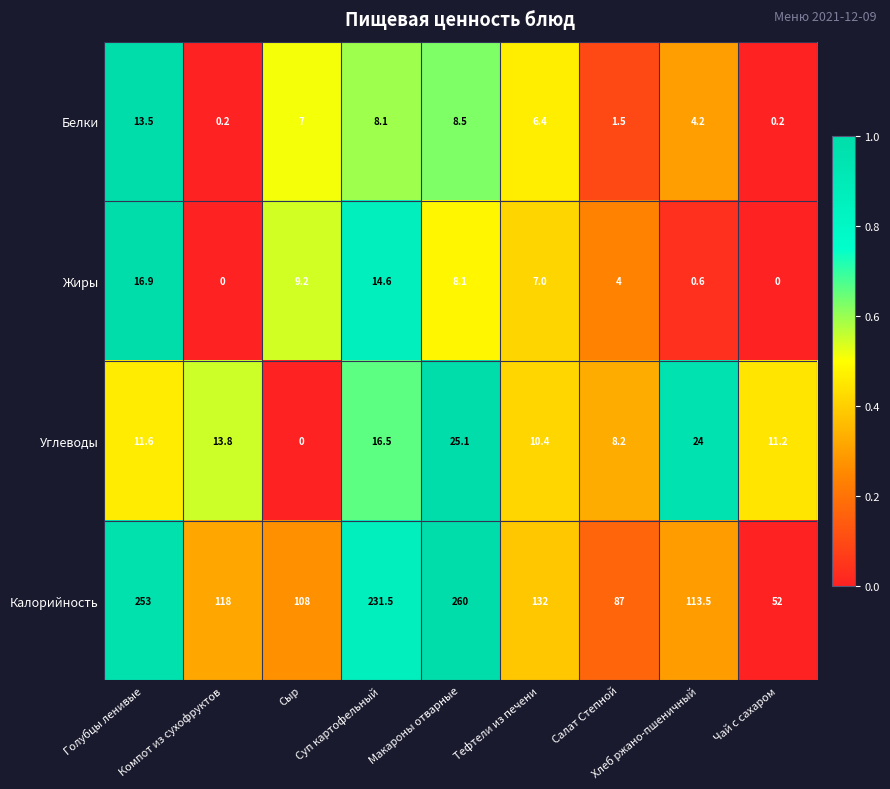

What is the lowest value of the Калорийность series?

52.0